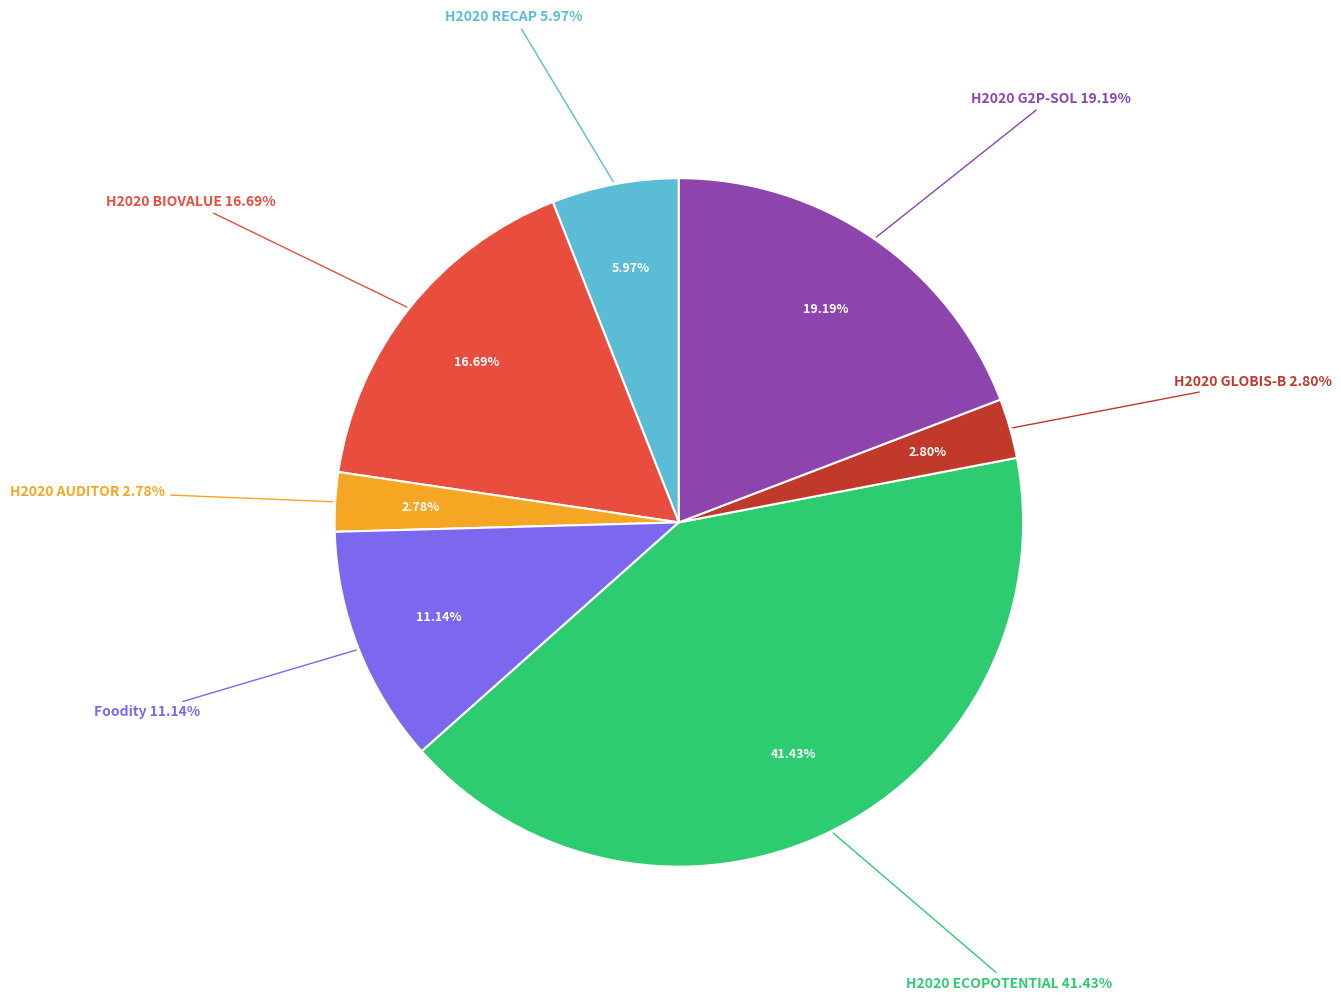

The H2020 GLOBIS-B slice represents 1% of the pie. True or false?

False